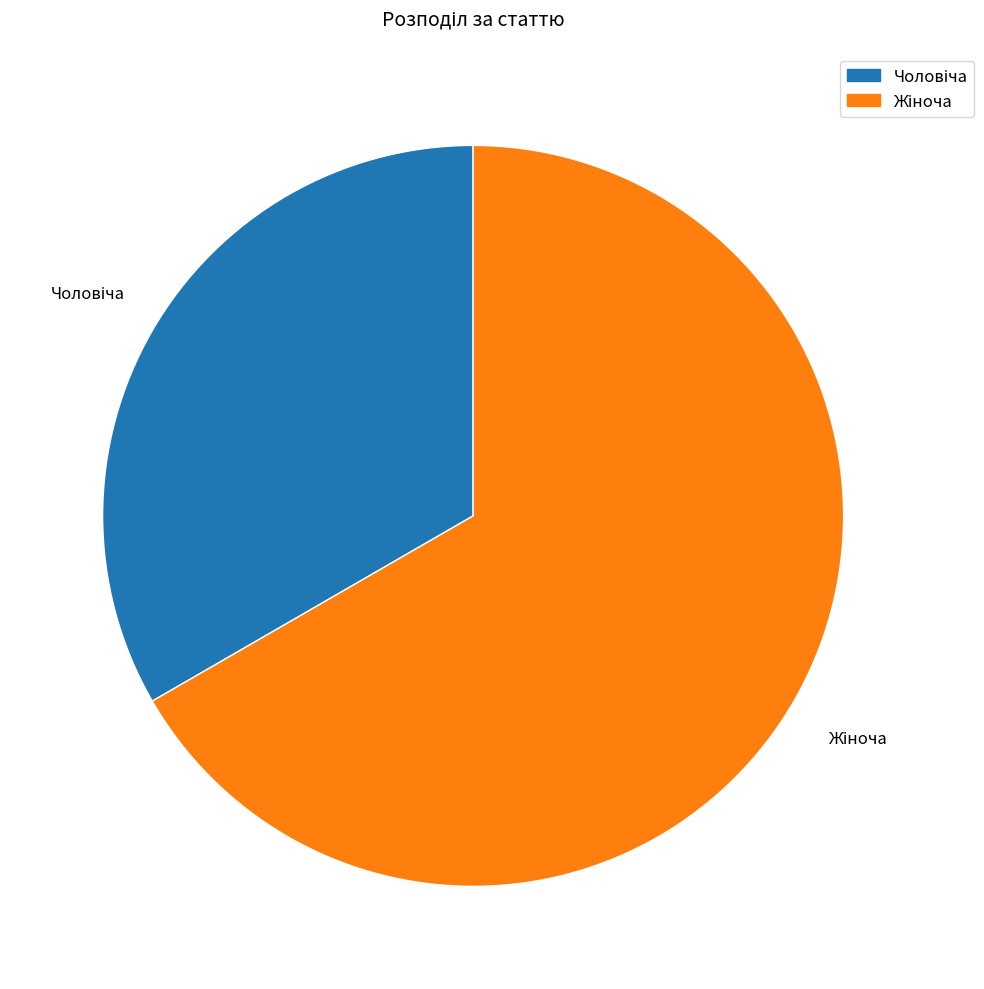

Is there a majority slice in this chart?

Yes